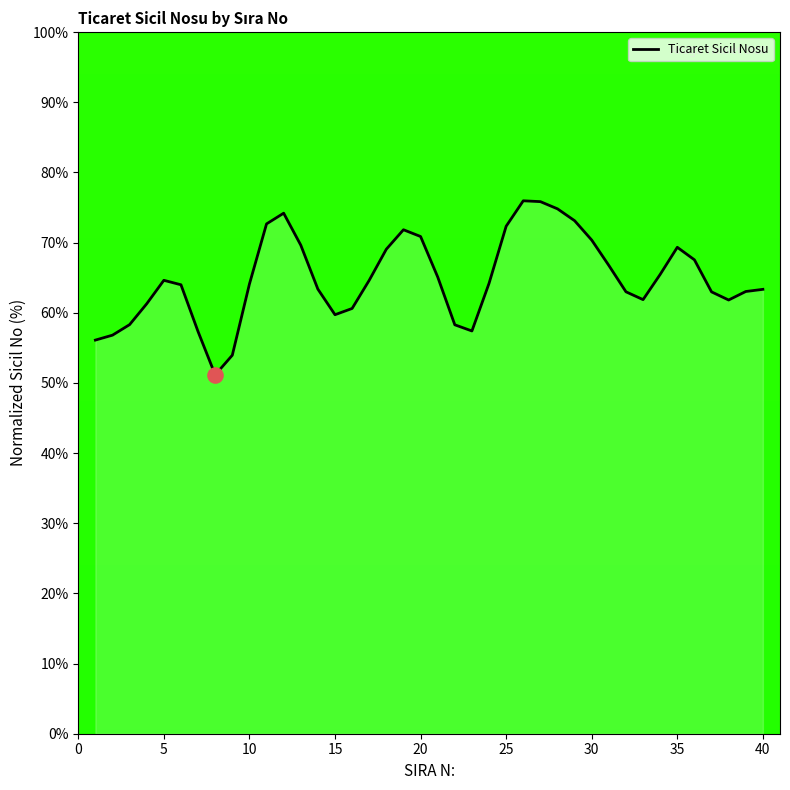

What is the minimum value shown in the chart?

51.1